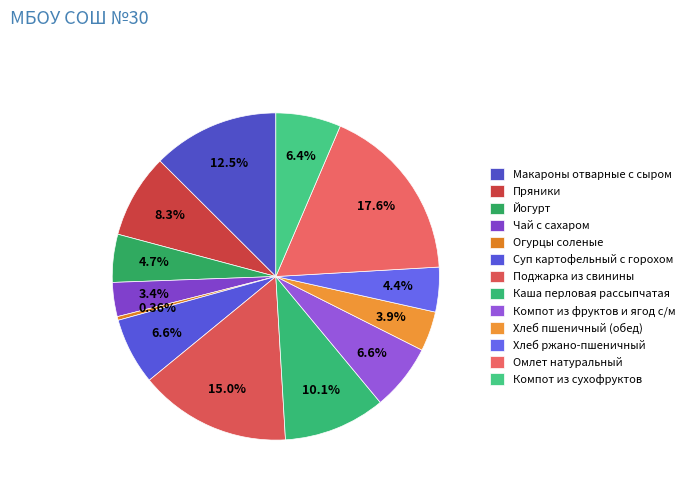

How many segments does this pie chart have?

13